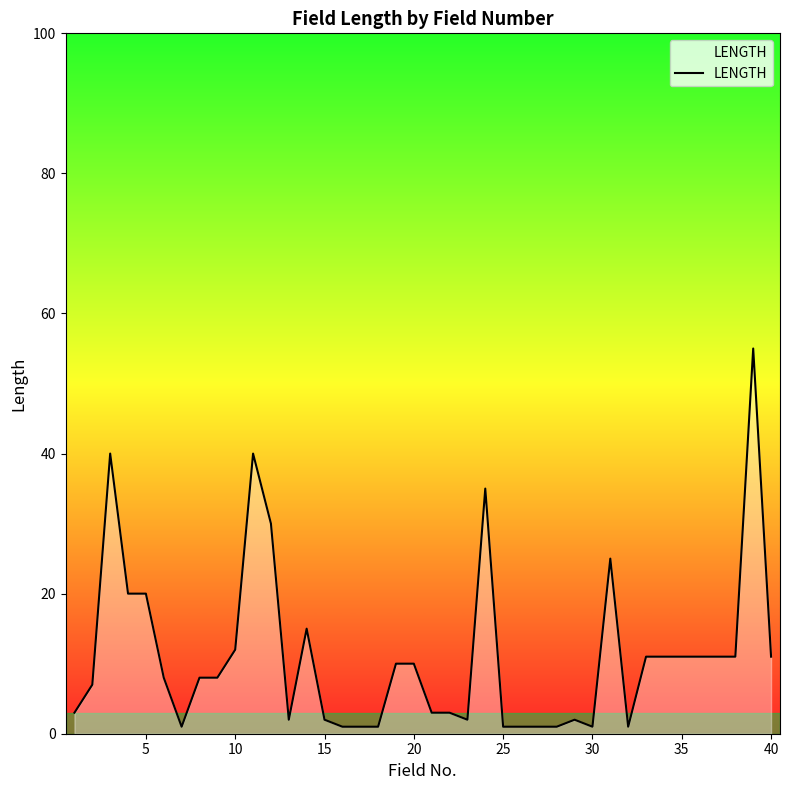

What is the maximum value shown in the chart?

55